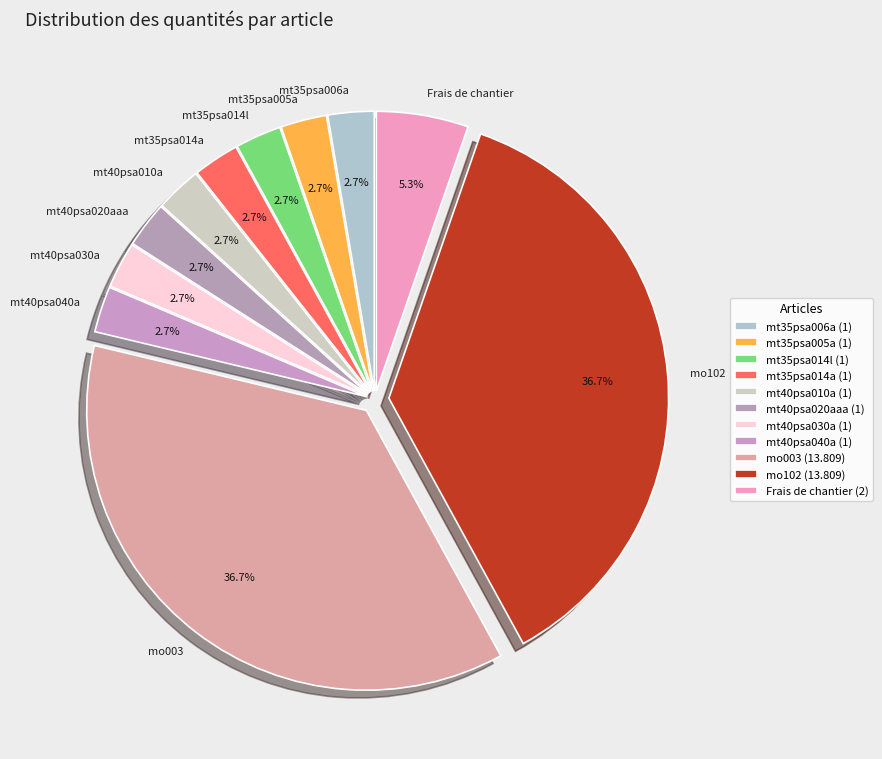

What percentage is the mt40psa030a slice, to the nearest percent?

3%